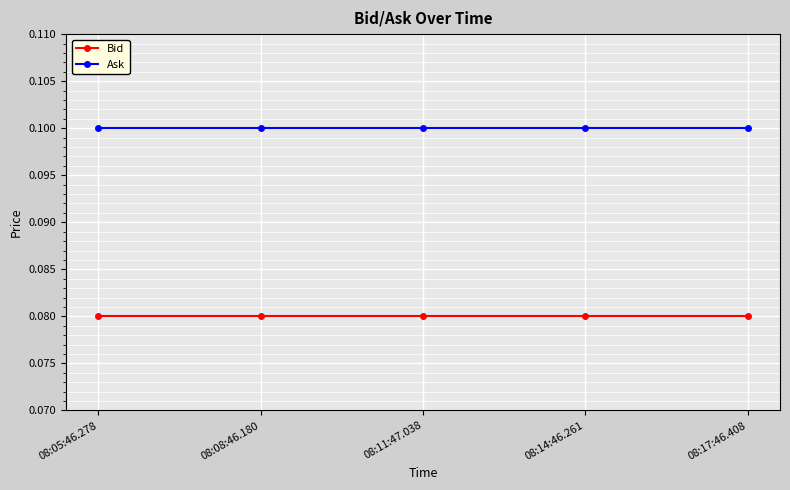

At how many categories does at least one series exceed 0?

5